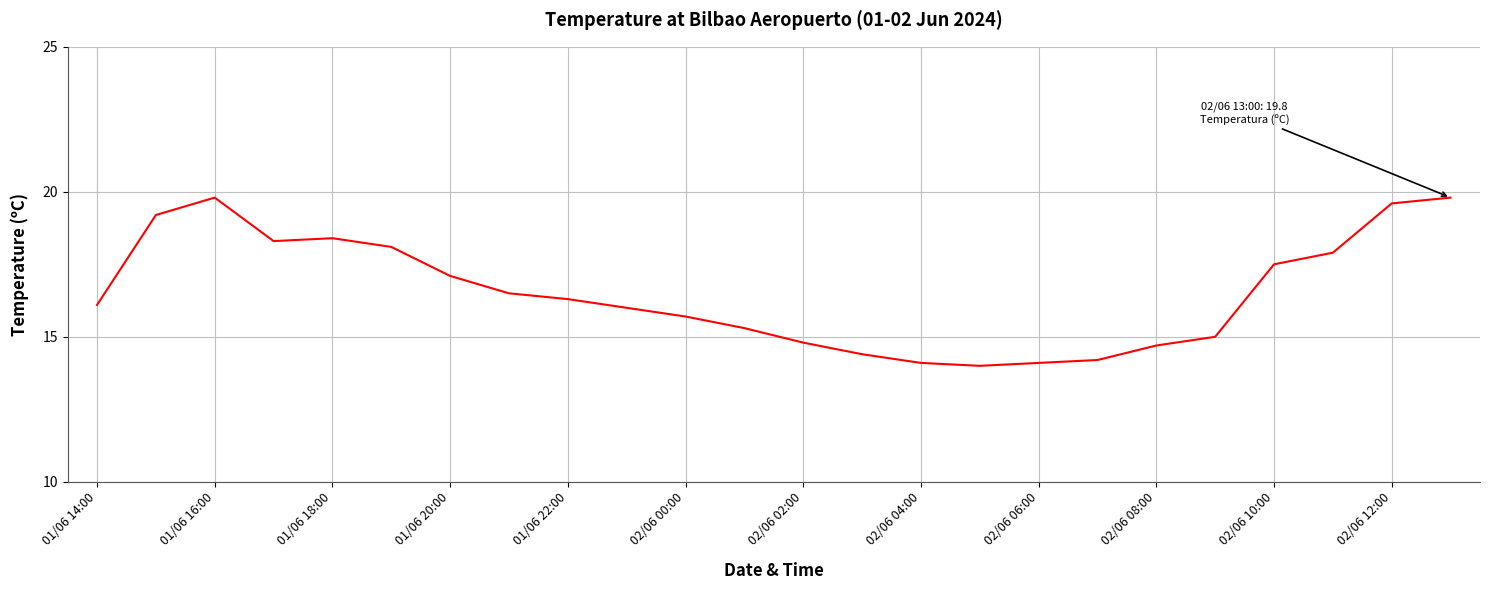

What is the greatest value displayed?

19.8